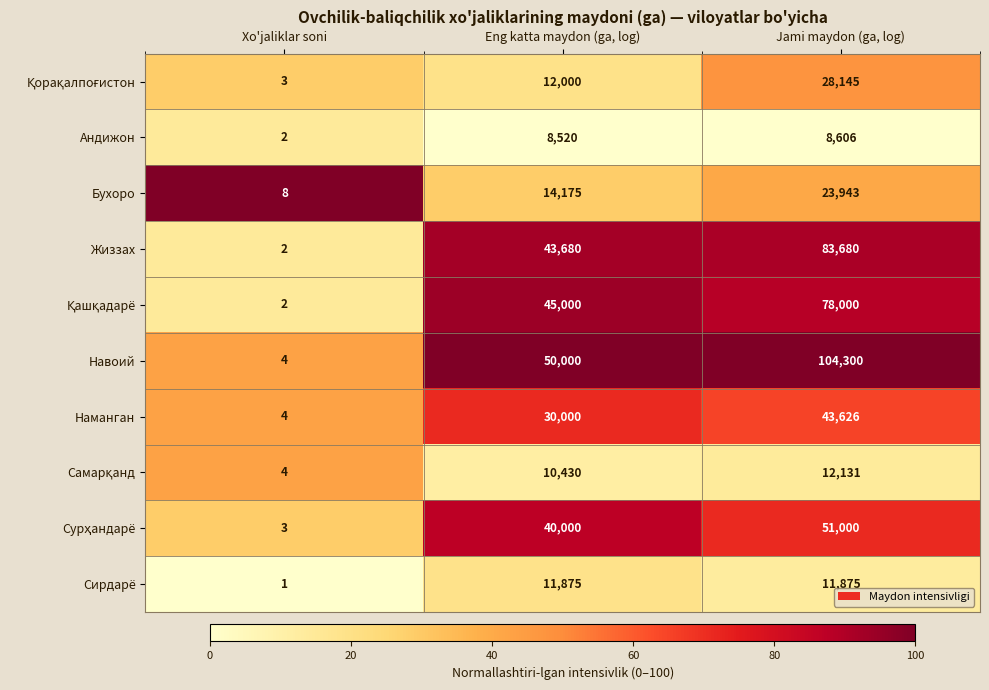

What is the sum of all Бухоро values?

38126